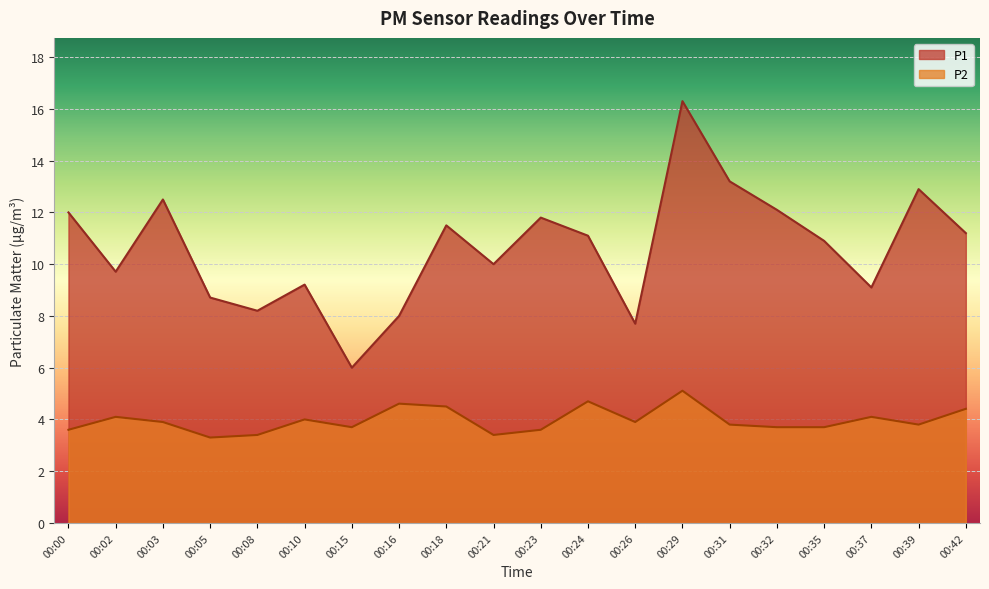

True or false: P1 and P2 cross at least once.

False